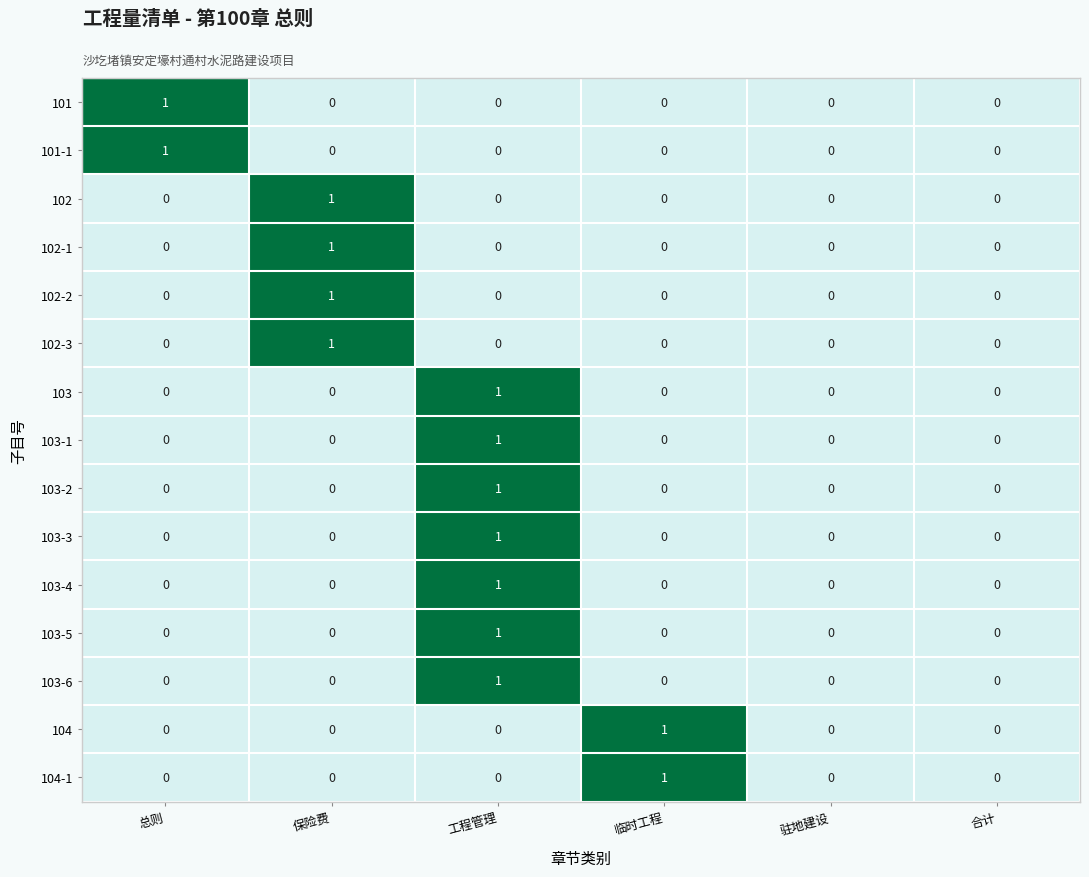

How many 103-6 values are between 0 and 1?

6